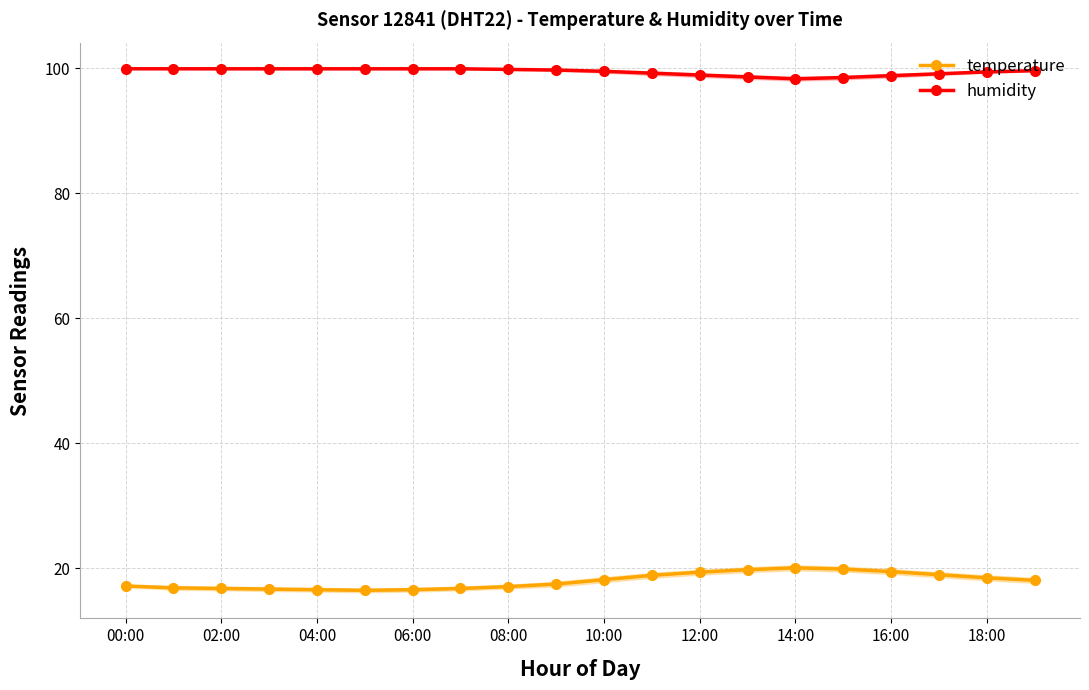

How many interior local peaks does the temperature series have?

1